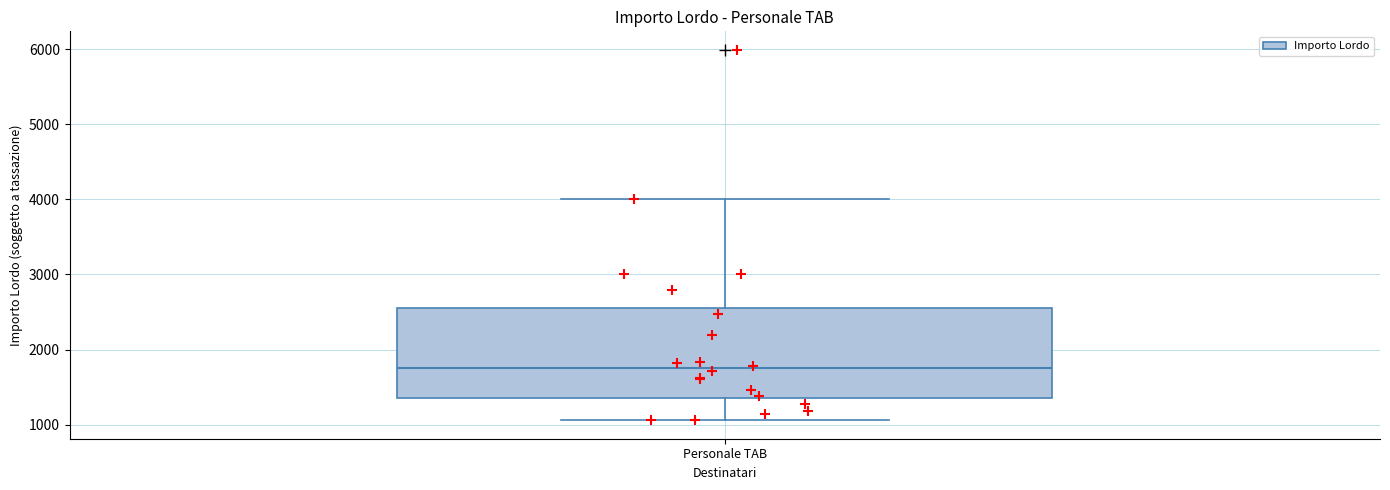

Read this box plot against the y-axis: the position of the median line, the range covered by the box, and the ends of both whiskers. The values are not printed on the chart, so give them approximately, as read against the axis.

median 1700, box 1300 to 2600, whiskers 1100 to 4000